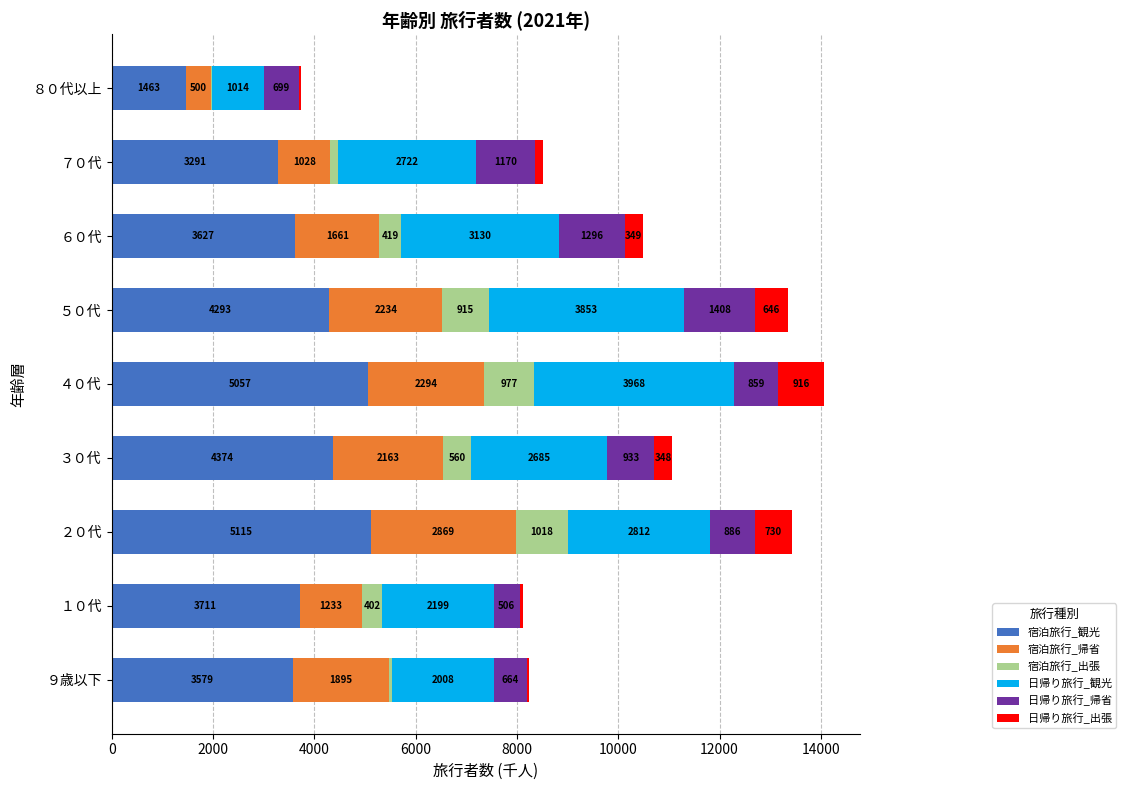

What is the sum of the 宿泊旅行_観光 values at ７０代 and １０代?

7002.0